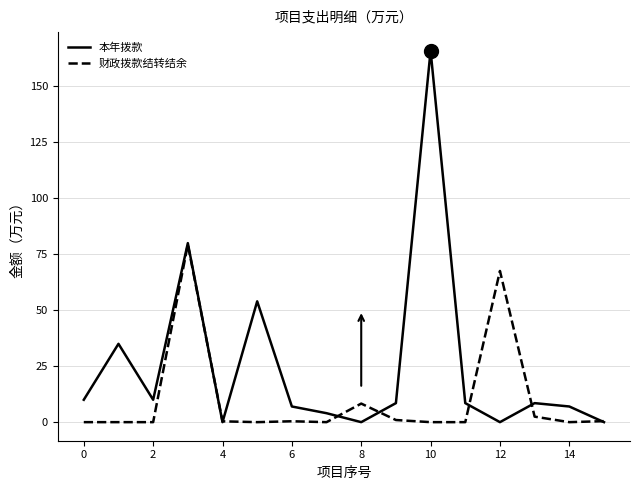

Rank the series by their maximum value, from lowest to highest.

财政拨款结转结余, 本年拨款